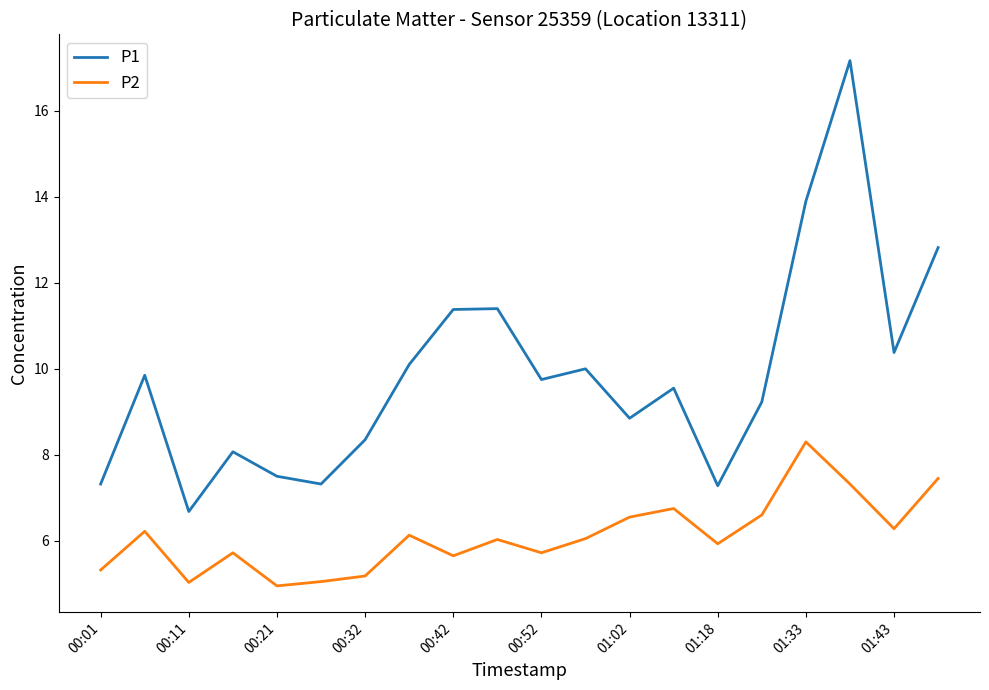

True or false: P1 and P2 cross at least once.

False